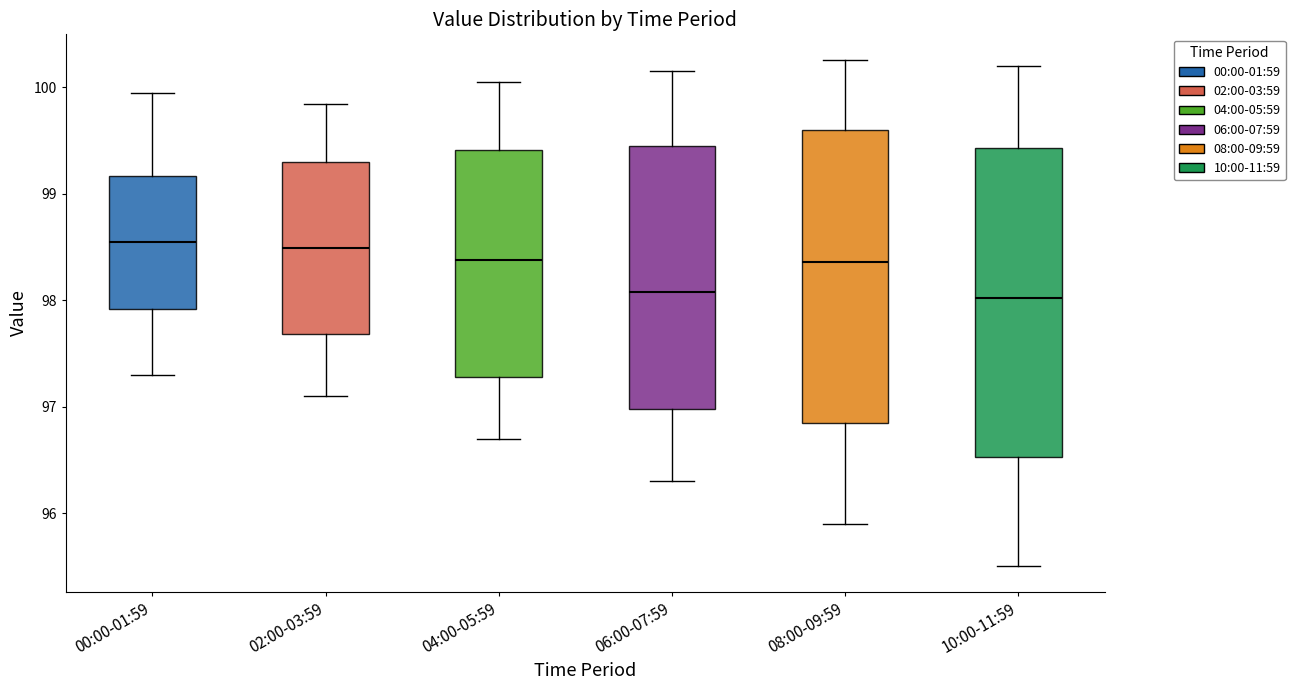

Reading left to right, transcribe this box plot: for each box, give where its median line is, the range the box spans, and where its two whiskers end, as read against the y-axis. The values are not printed on the chart, so give them approximately, as read against the axis.

00:00-01:59: median 98.6, box 97.9 to 99.2, whiskers 97.3 to 100.0
02:00-03:59: median 98.5, box 97.7 to 99.3, whiskers 97.1 to 99.8
04:00-05:59: median 98.4, box 97.3 to 99.4, whiskers 96.7 to 100.1
06:00-07:59: median 98.1, box 97.0 to 99.5, whiskers 96.3 to 100.2
08:00-09:59: median 98.4, box 96.9 to 99.6, whiskers 95.9 to 100.3
10:00-11:59: median 98.0, box 96.5 to 99.4, whiskers 95.5 to 100.2